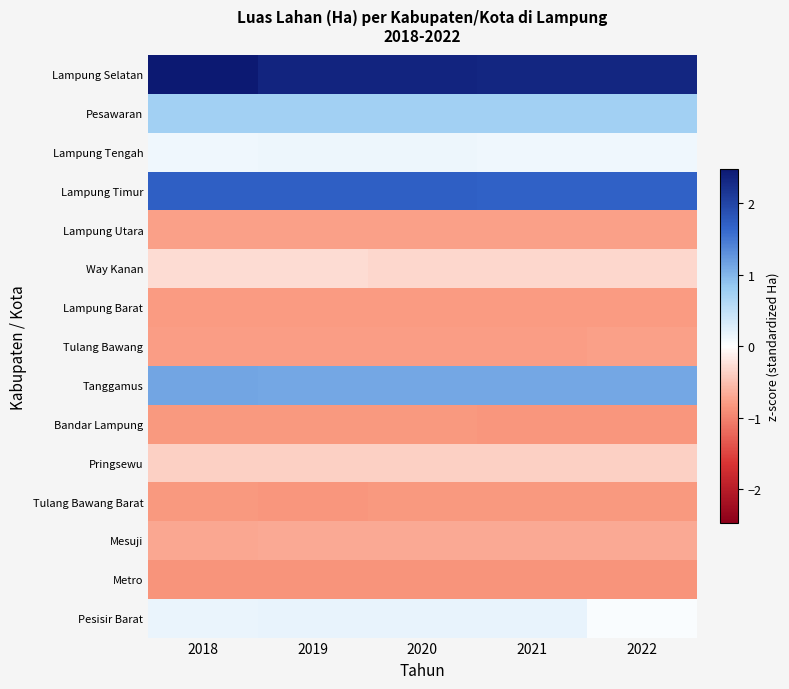

Which series has the widest spread of values?

Lampung Selatan